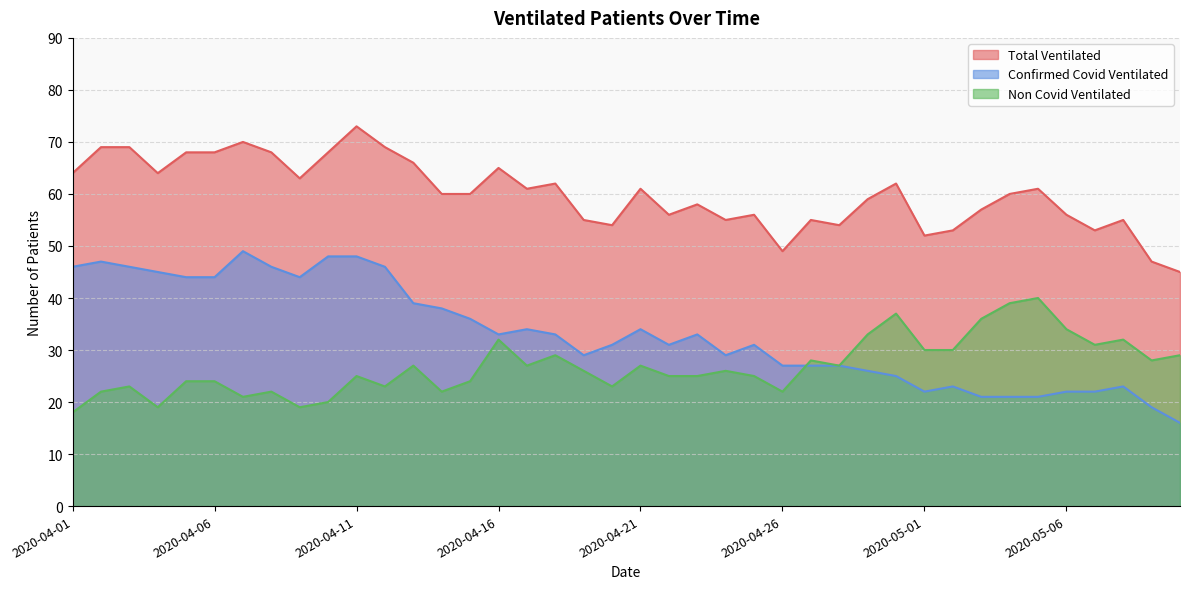

The value of Non Covid Ventilated at 2020-04-24 is 26. True or false?

True